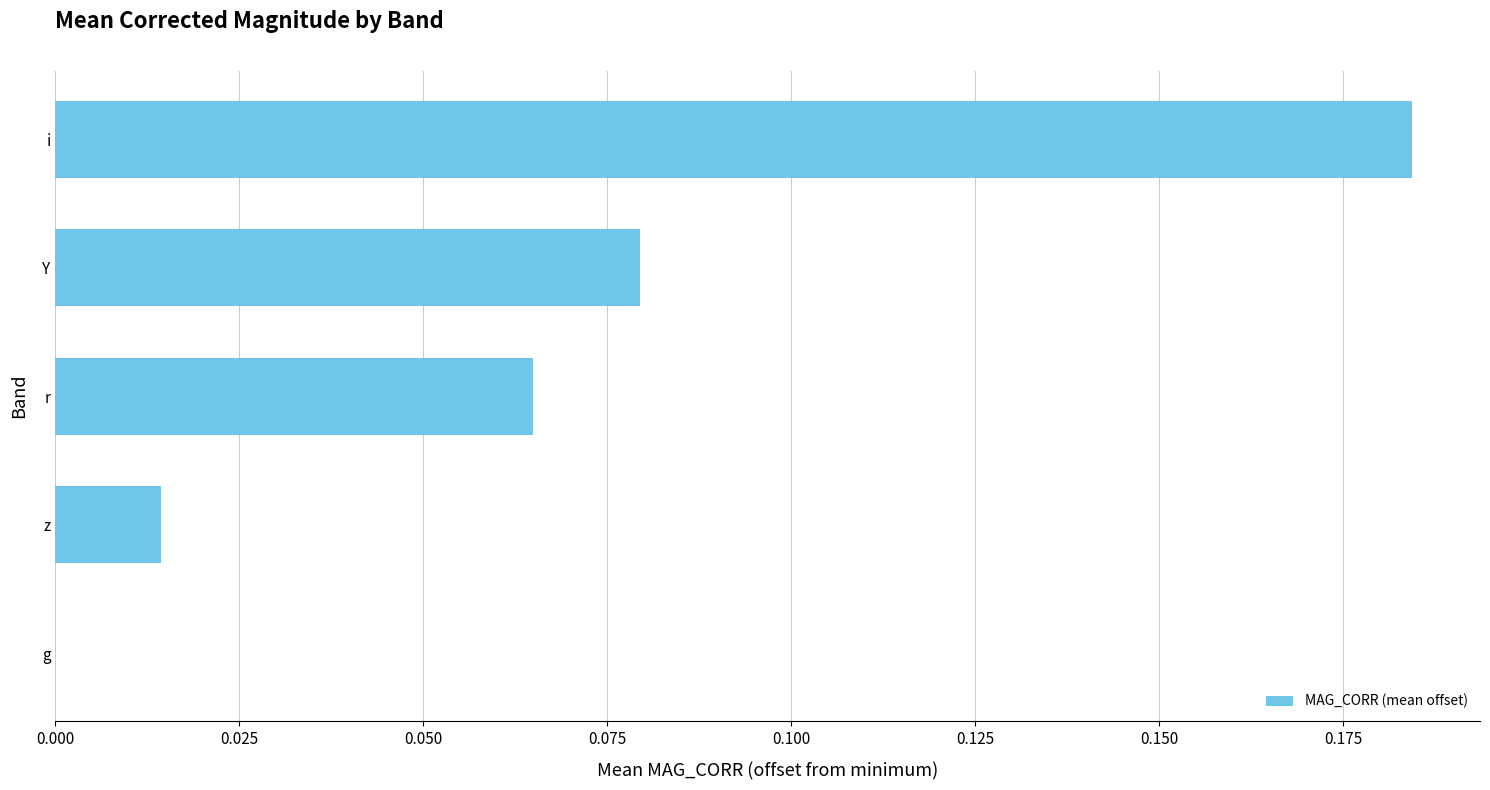

Where is the data nearest to the value 0?

g